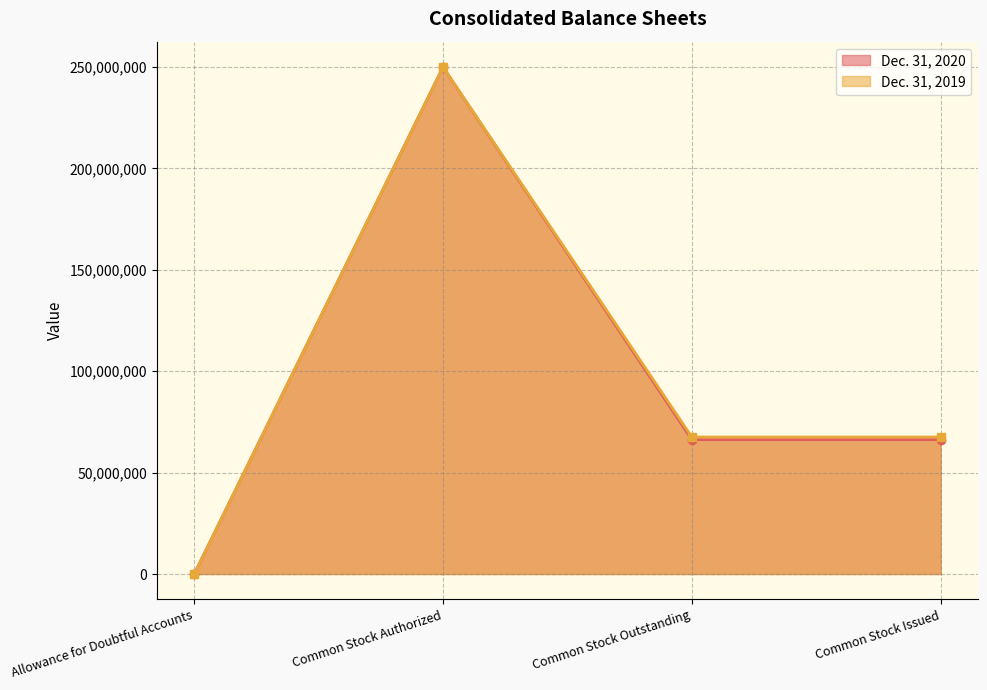

True or false: Dec. 31, 2020 and Dec. 31, 2019 intersect in this chart.

False